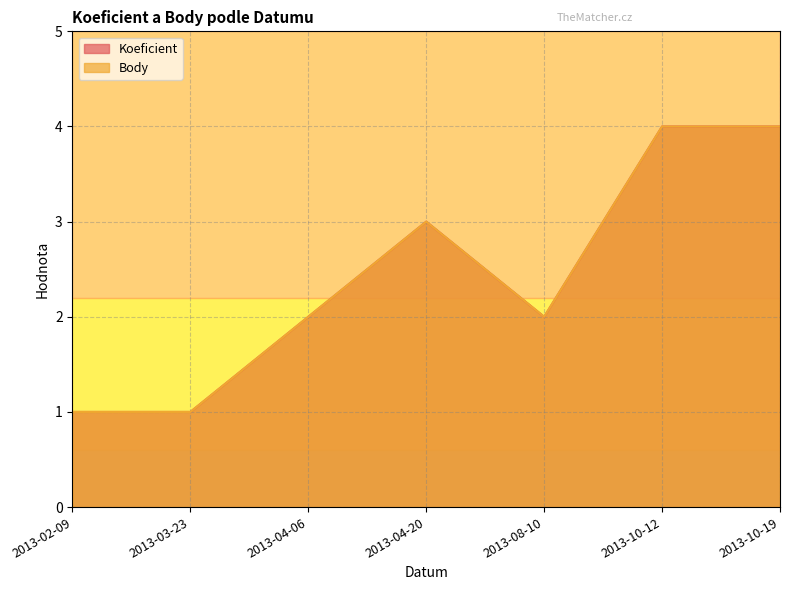

What is the sum of the Body values at 2013-10-12 and 2013-03-23?

5